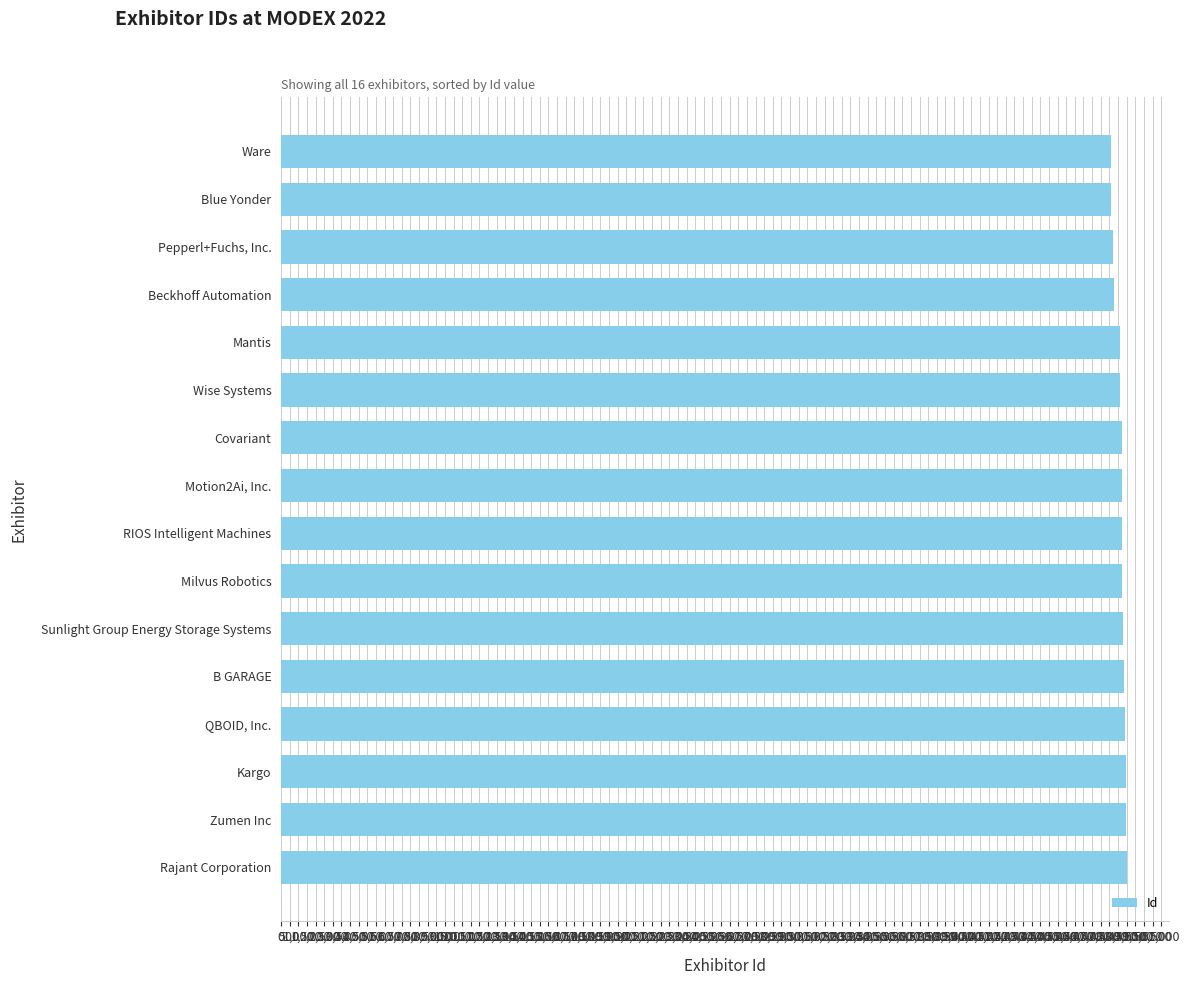

What is the smallest value displayed?

48094